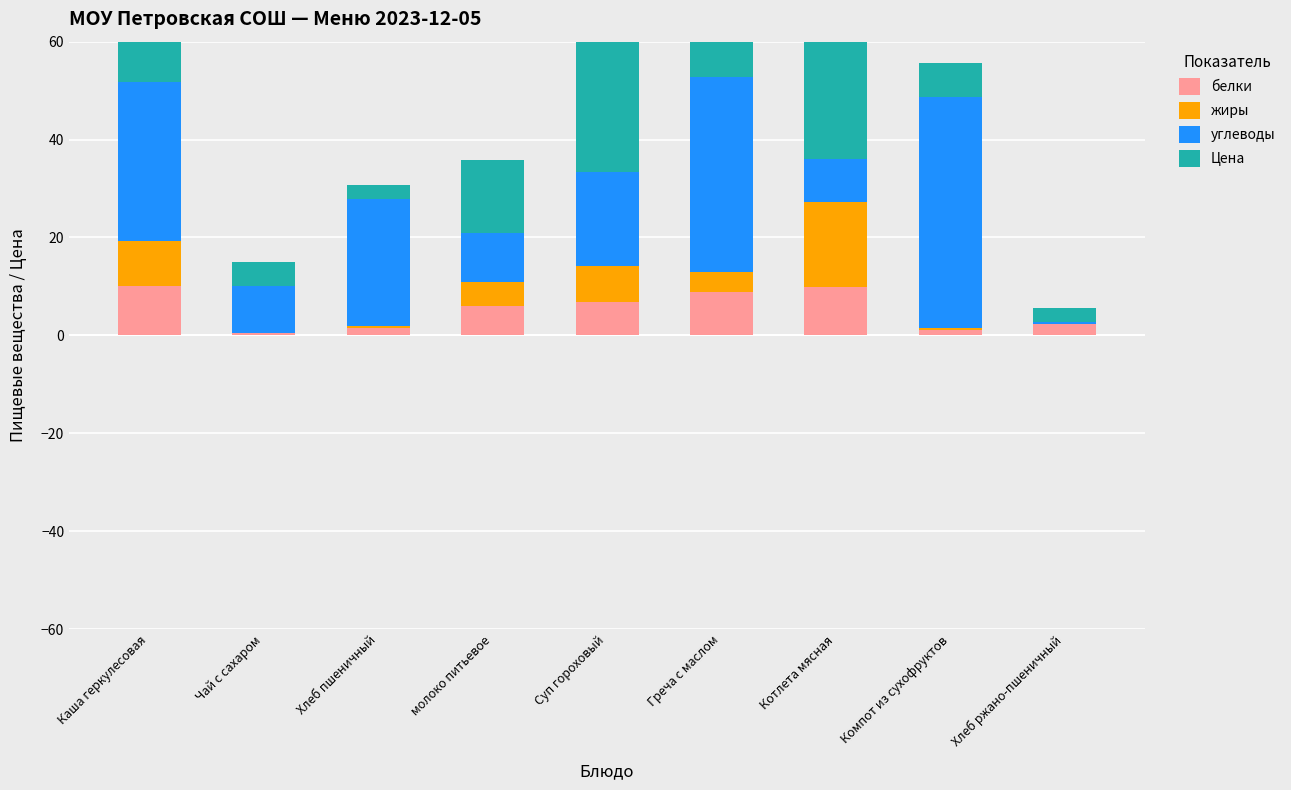

The углеводы series shows 4.6 at Котлета мясная. True or false?

False